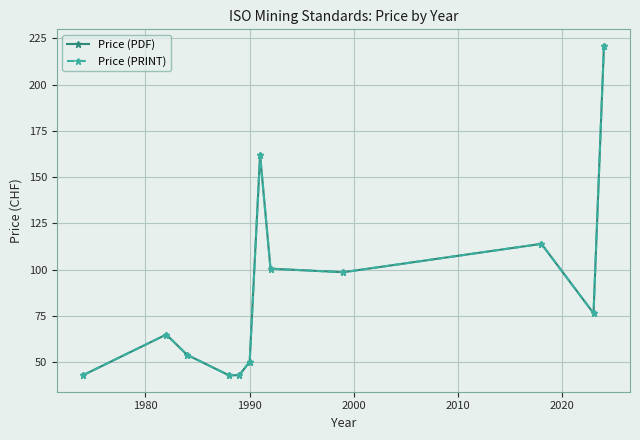

Reading left to right, list all the values displayed in this chart.

Price (PDF): 43.0	65.0	54.0	43.0	43.0	50.3	162.0	100.6	98.7	114.0	76.5	221.0
Price (PRINT): 43.0	65.0	54.0	43.0	43.0	50.3	162.0	100.6	98.7	114.0	76.5	221.0